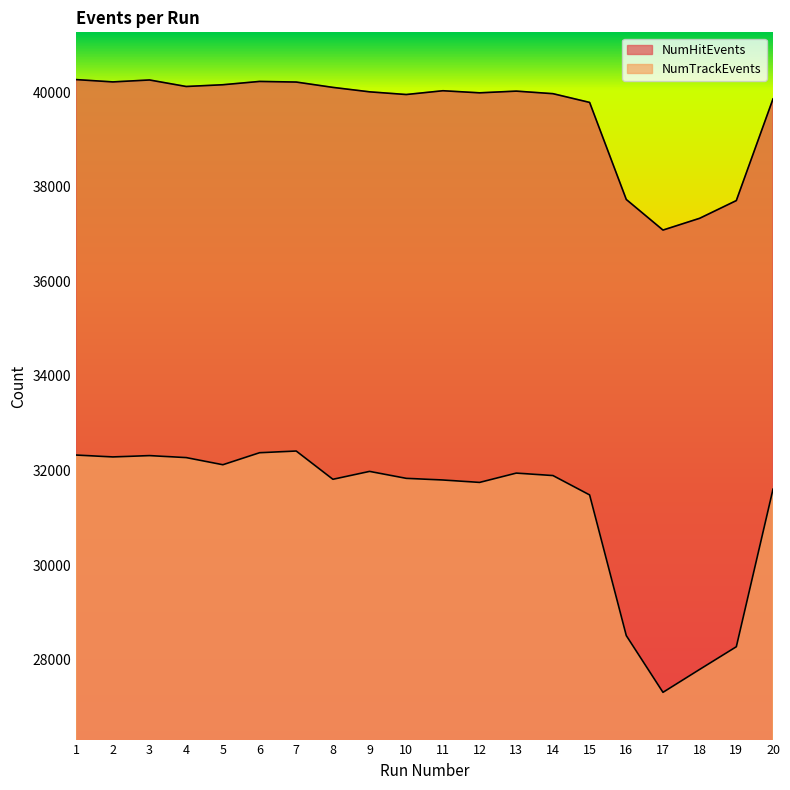

Does the chart have visible grid lines?

No